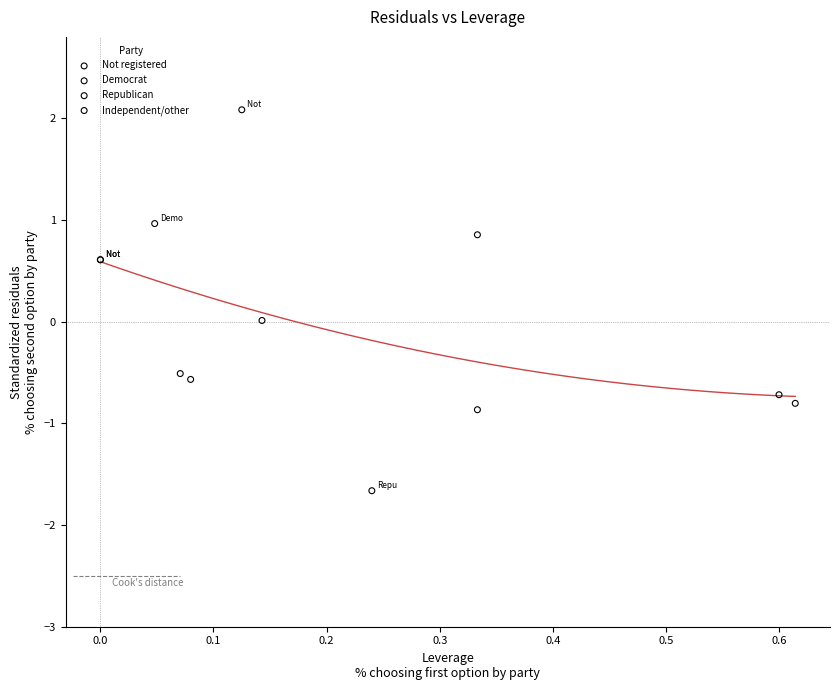

Which series reaches the minimum Y coordinate?

Republican